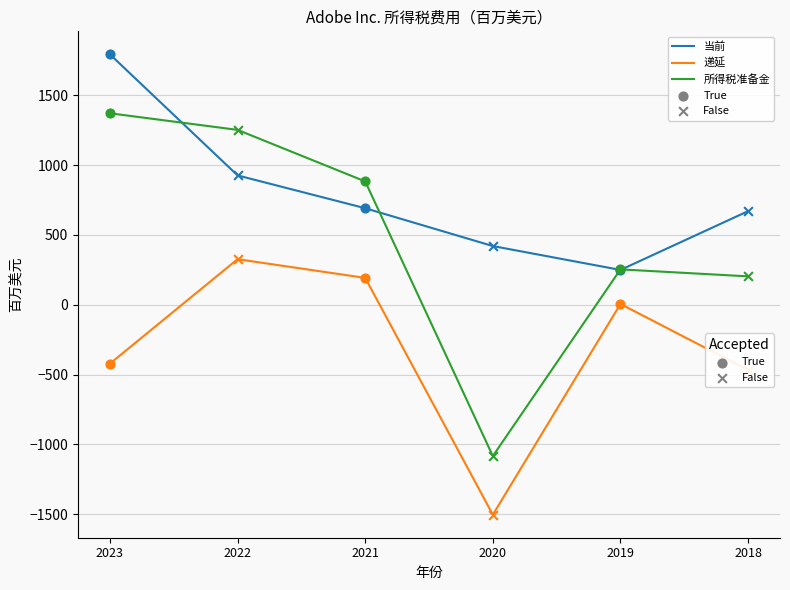

What is the spread (max minus min) of values at 2021?

691